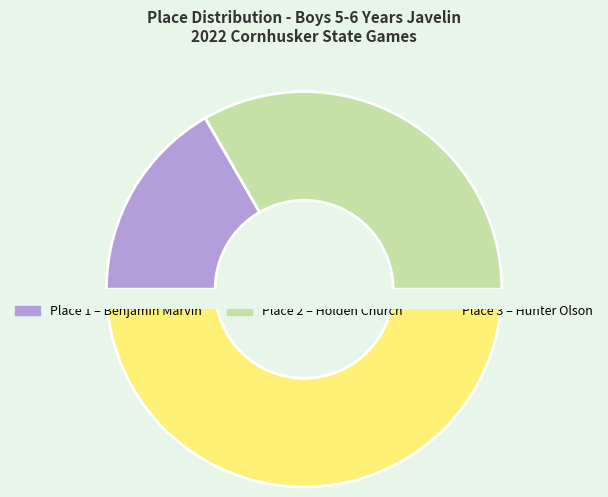

Count the number of slices in the pie.

3